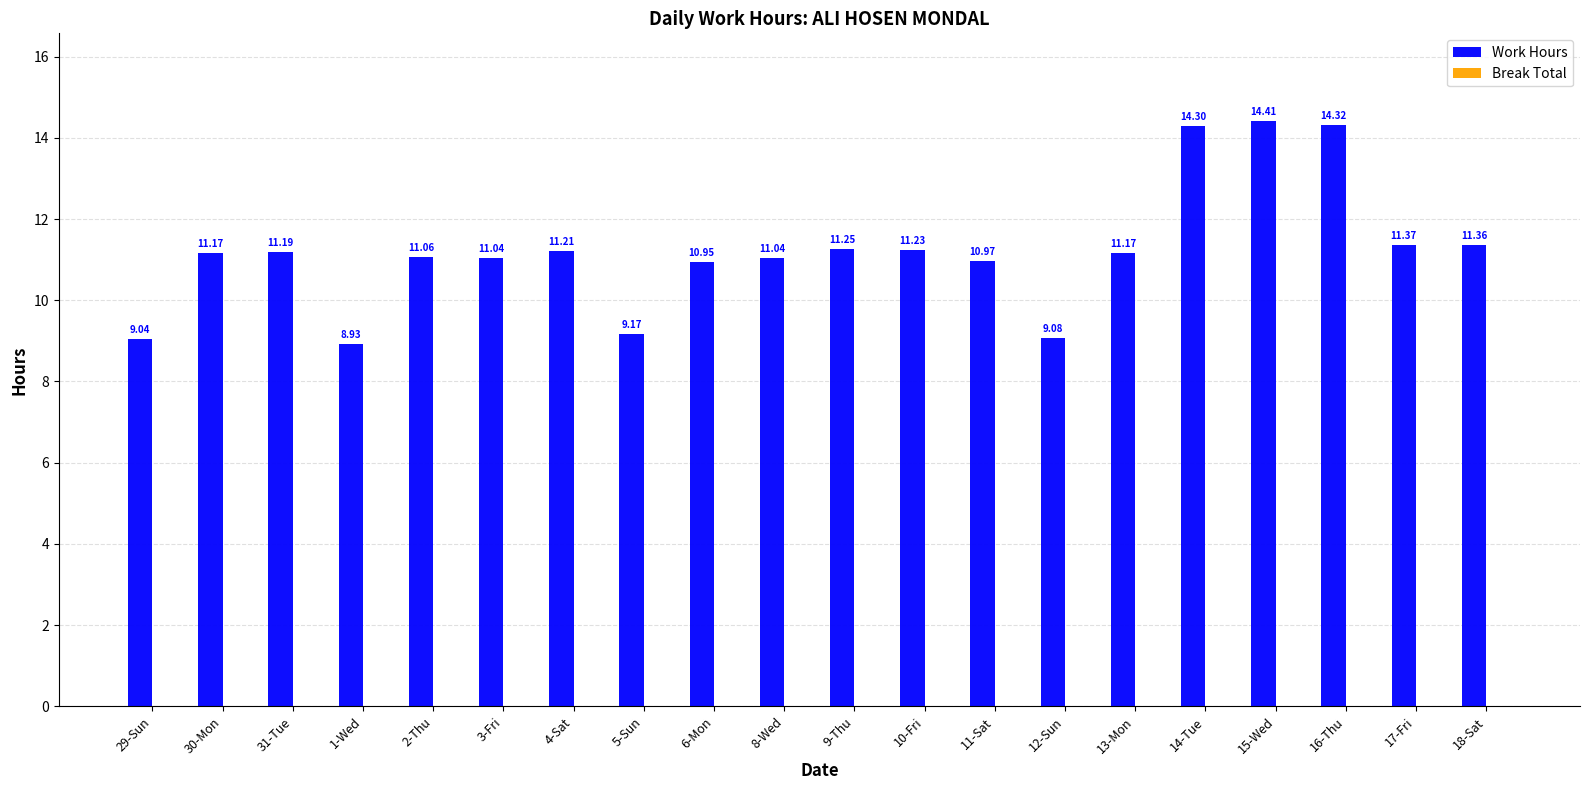

Between 2-Thu and 9-Thu, which is larger?

9-Thu